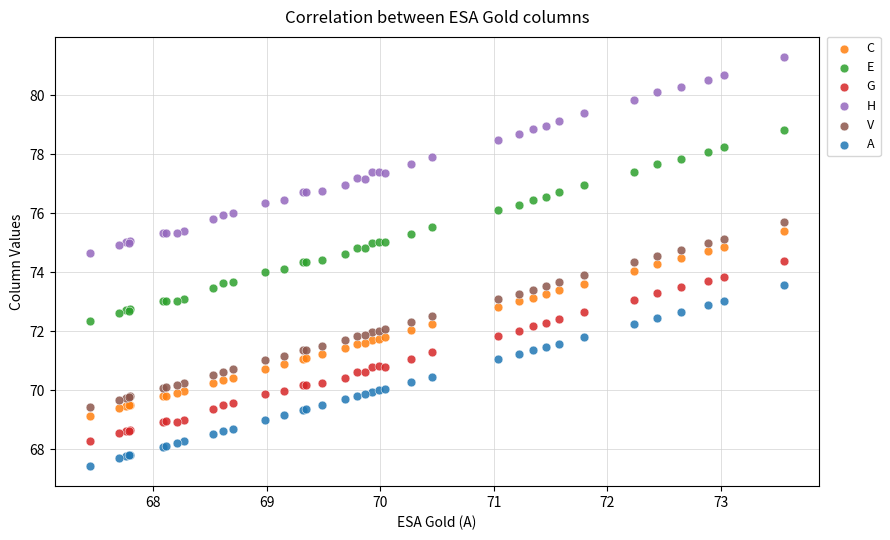

Which series reaches the maximum Y coordinate?

H